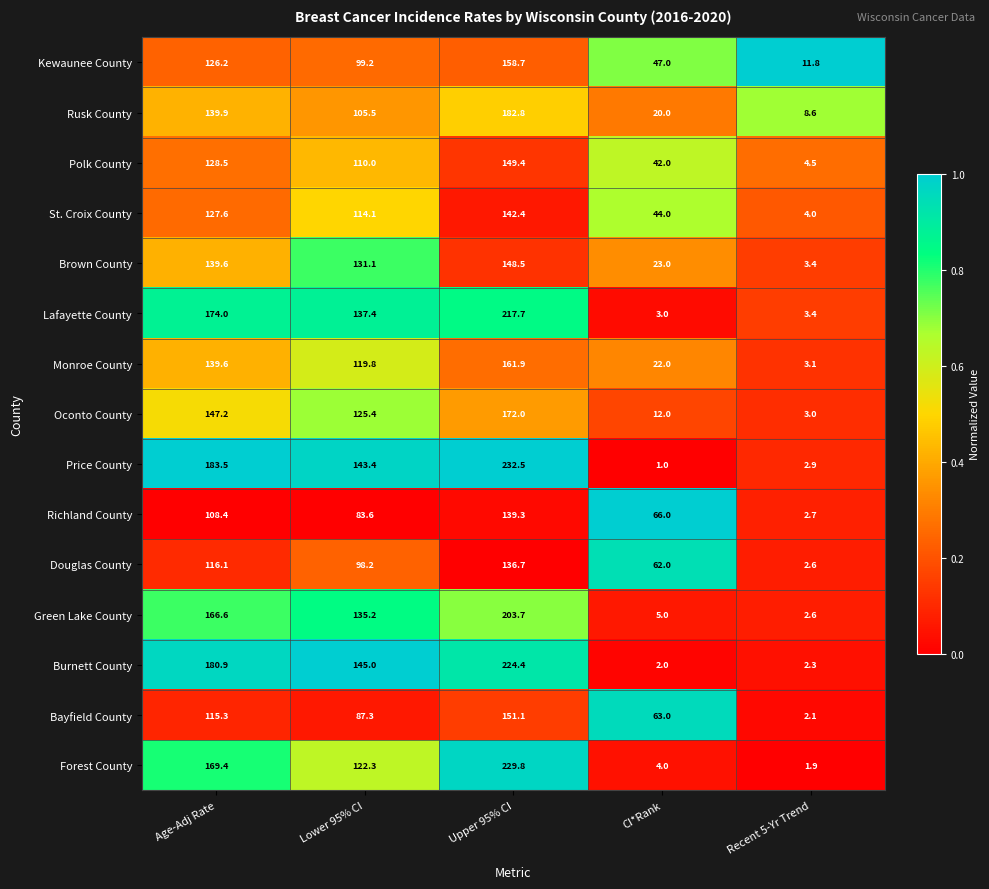

What is the sum of the Richland County values at Upper 95% CI and CI*Rank?

205.3